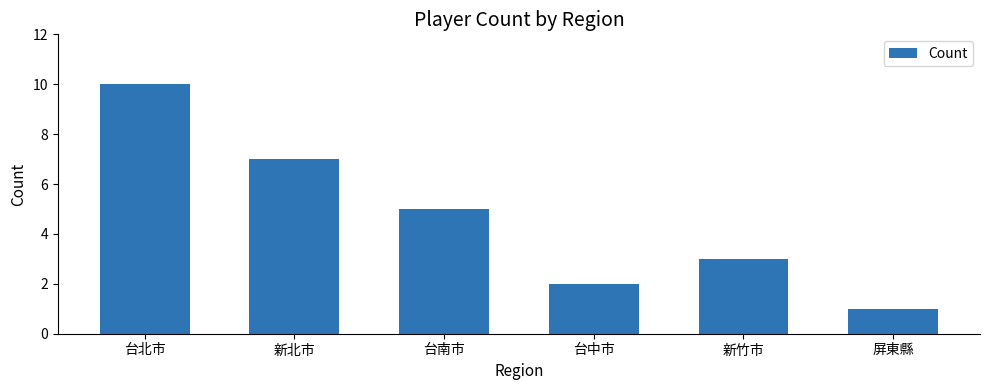

What is the label of the 2nd bar from the left?

新北市